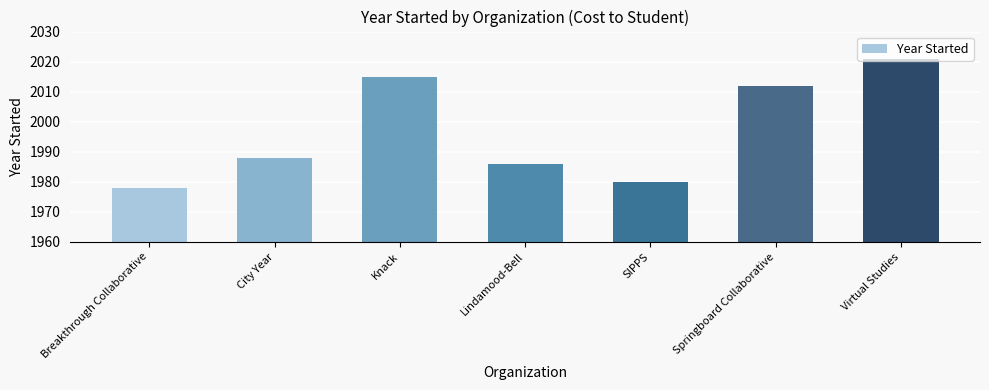

Approximately how many times larger is the value at City Year compared to Breakthrough Collaborative?

1.0